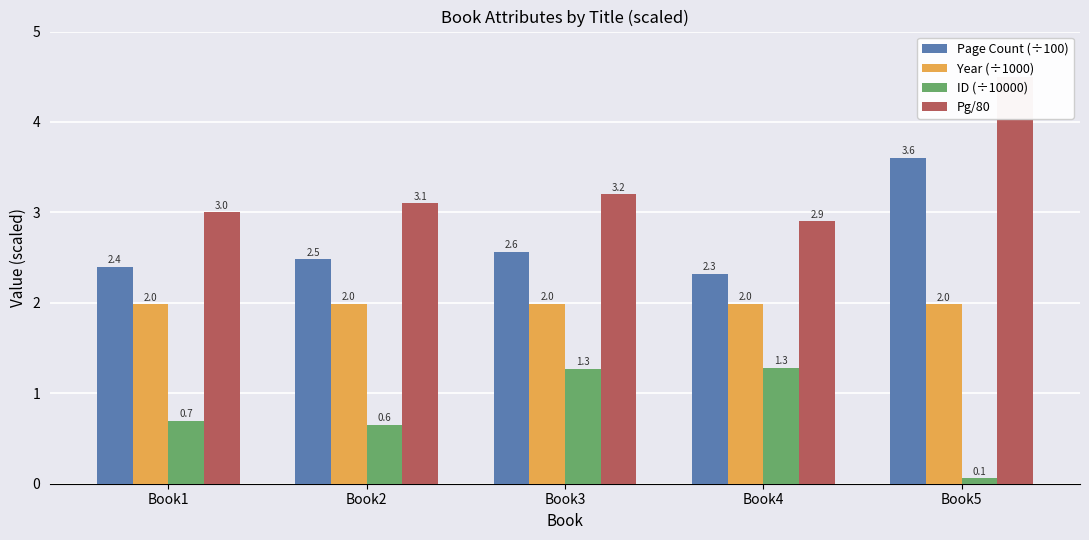

At which label does Pg/80 reach its peak?

Book5